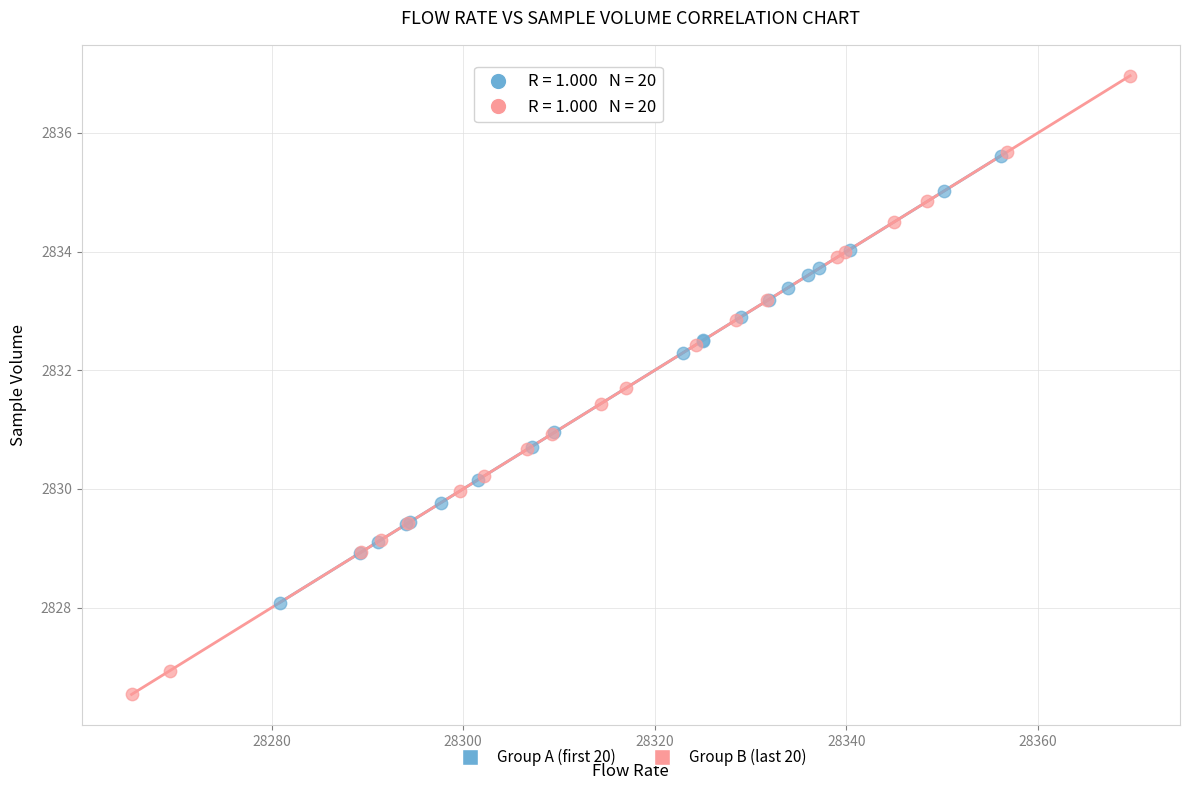

Which series contains the highest Y value?

Group B (last 20)